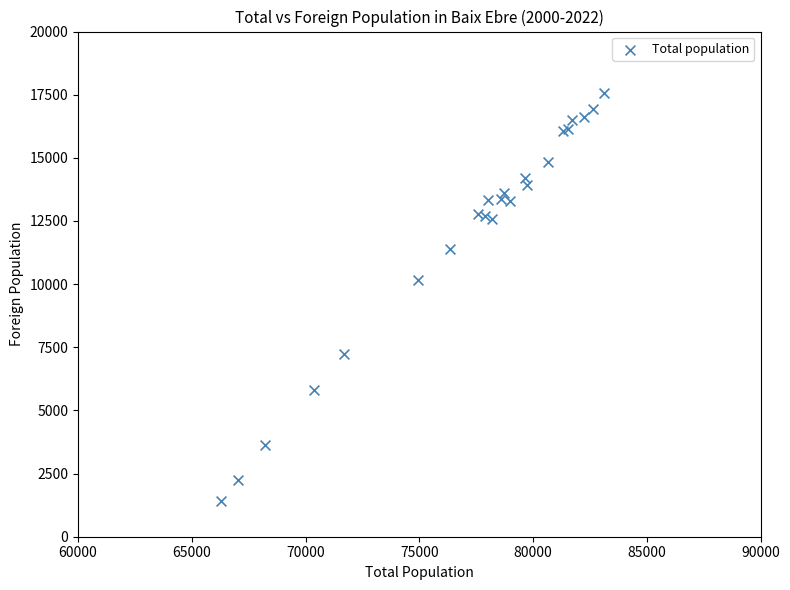

What Y value in the scatter plot is closest to 9500?

10165